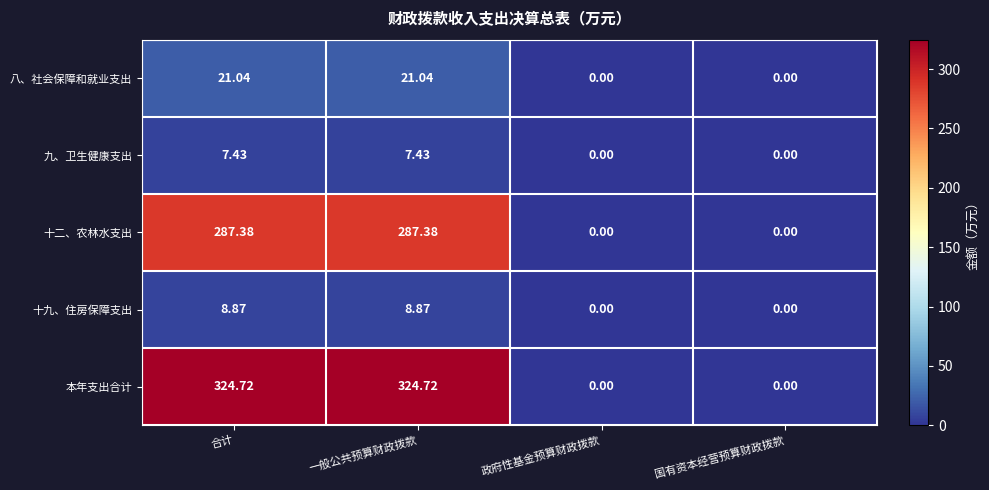

Is the value of 九、卫生健康支出 at 合计 greater than the value of 十二、农林水支出 at 合计?

No